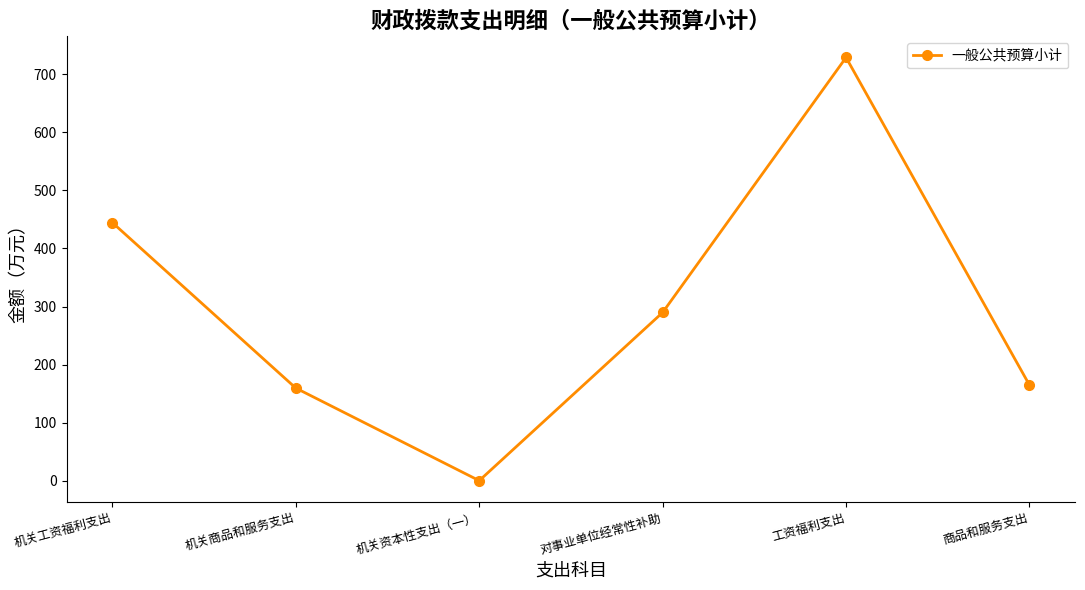

Where does the data first go above 289?

机关工资福利支出